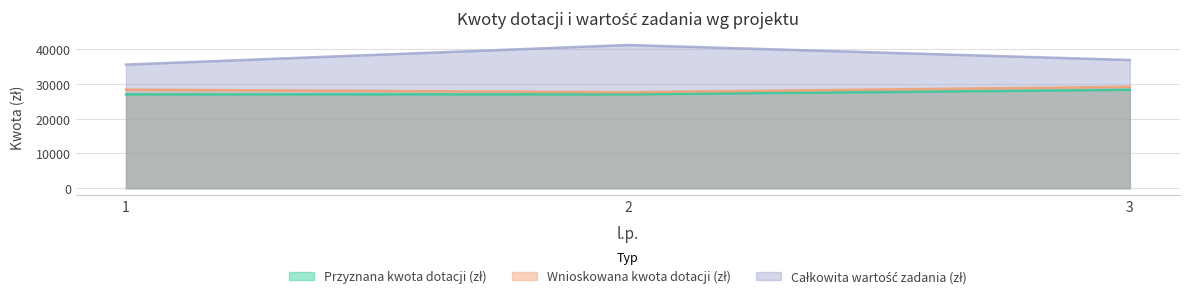

At which label does Wnioskowana kwota dotacji (zł) reach its minimum?

2